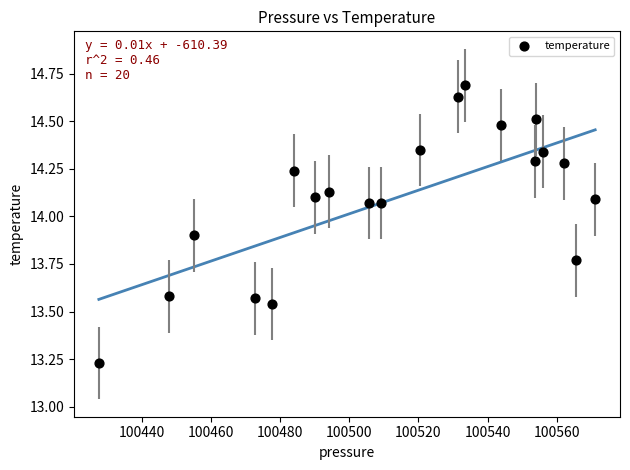

What is the range of Y values (max minus min)?

1.5